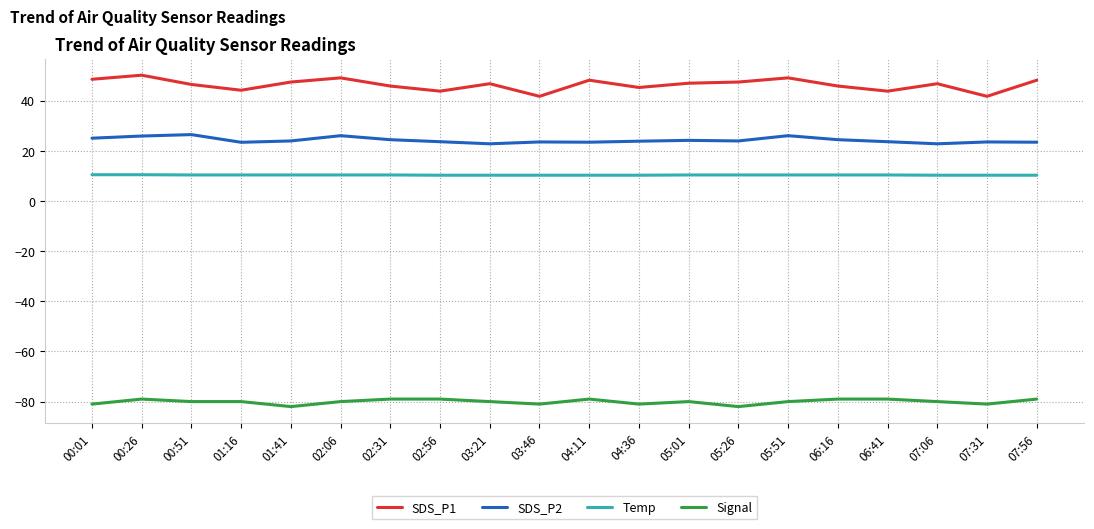

True or false: Signal and Temp cross at least once.

False